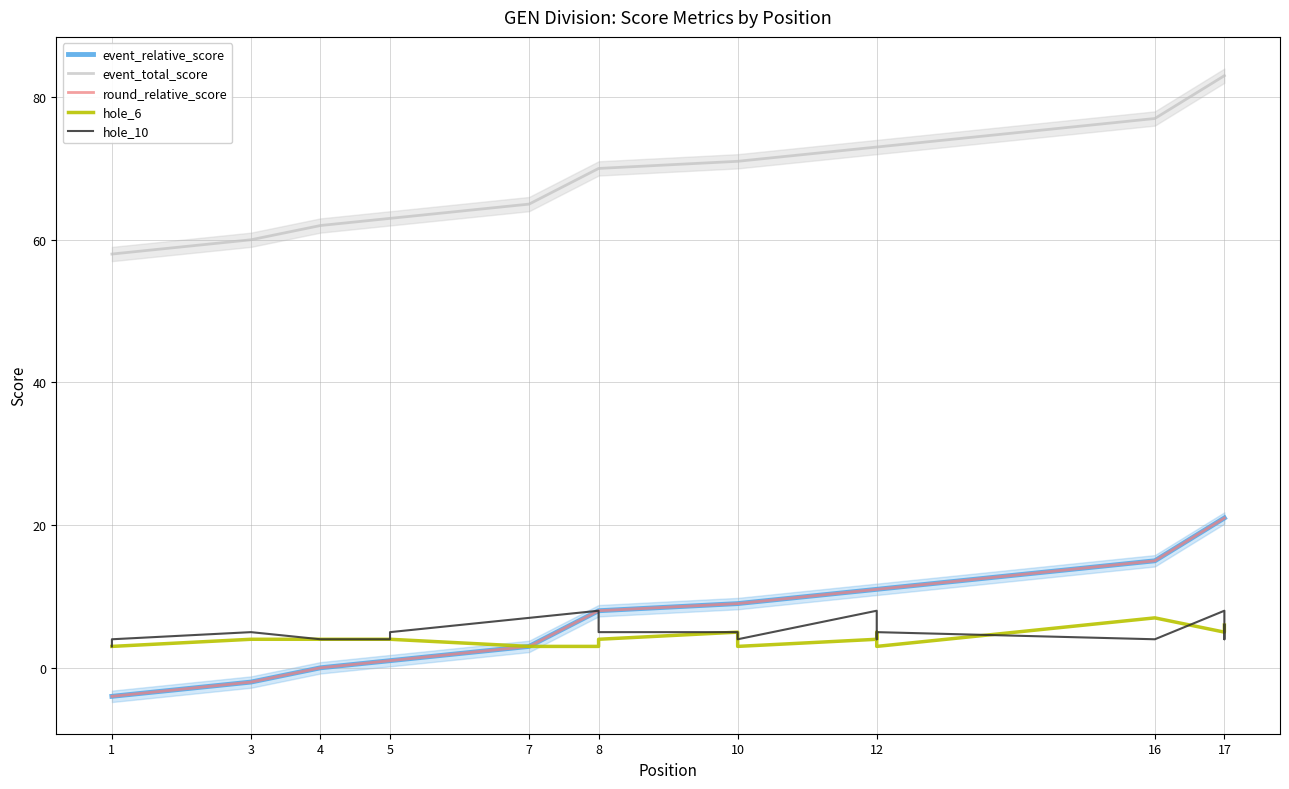

Is the value of hole_6 at 12 greater than the value of event_total_score at 5?

No